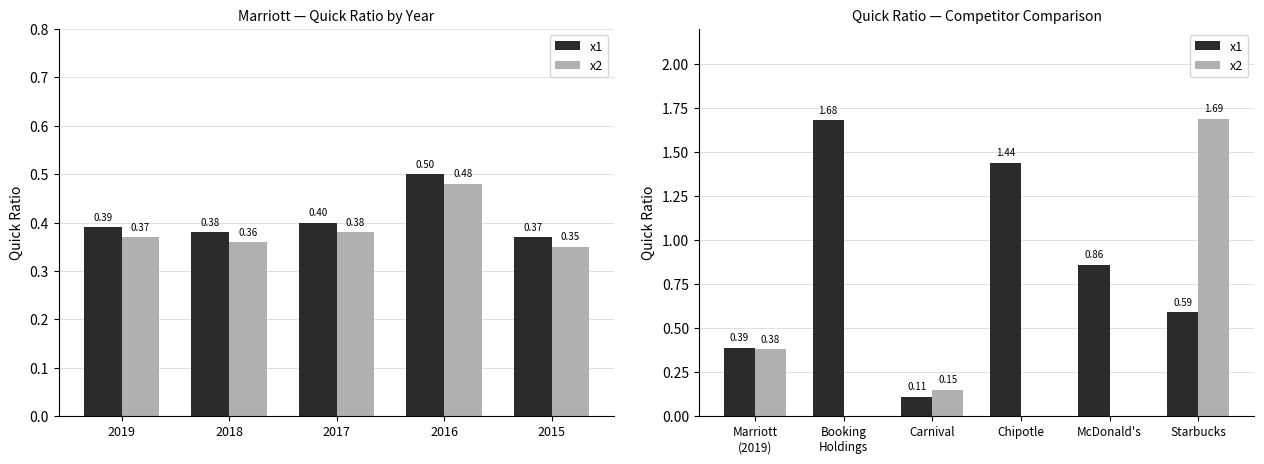

Rank the series by their average value, from lowest to highest.

x2, x1